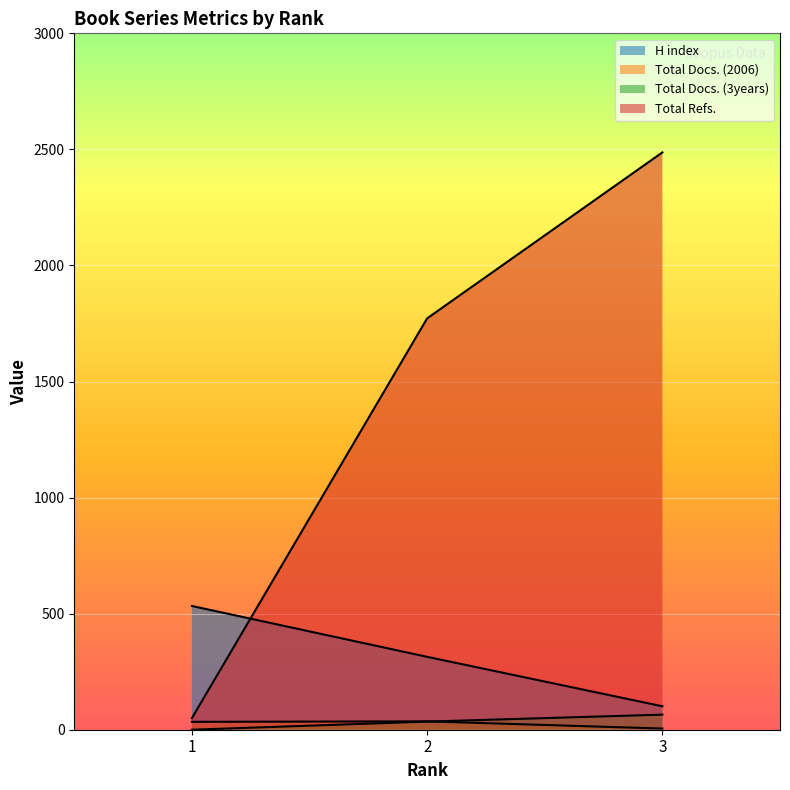

The Total Docs. (2006) series shows 5 at 3. True or false?

True